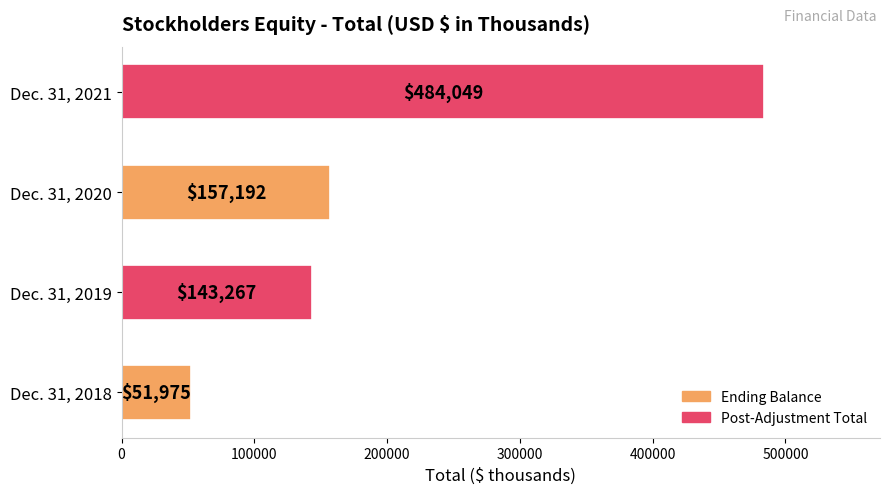

What is the sum of all values?

836483